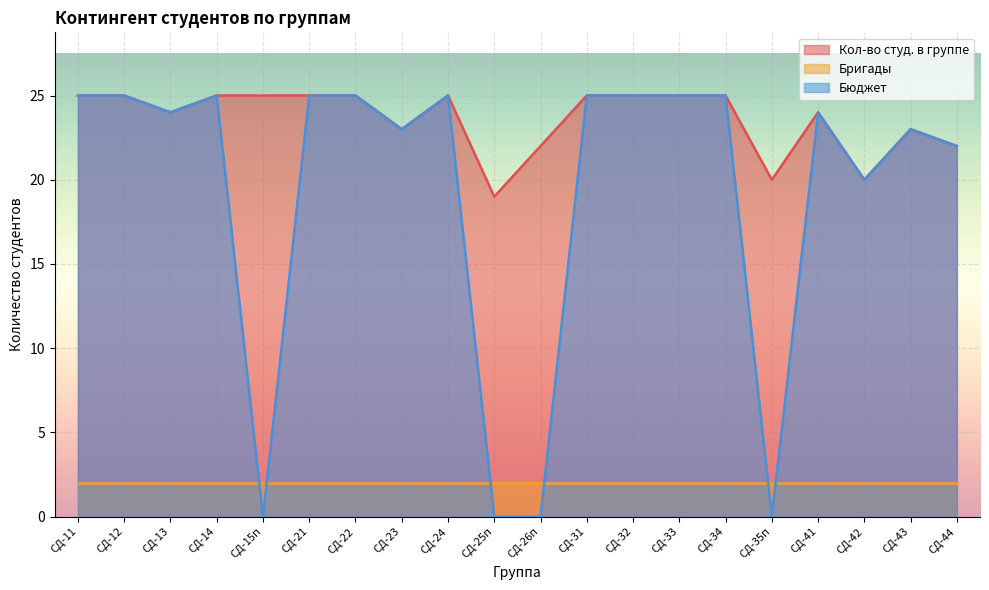

What is the spread (max minus min) of values at СД-42?

18